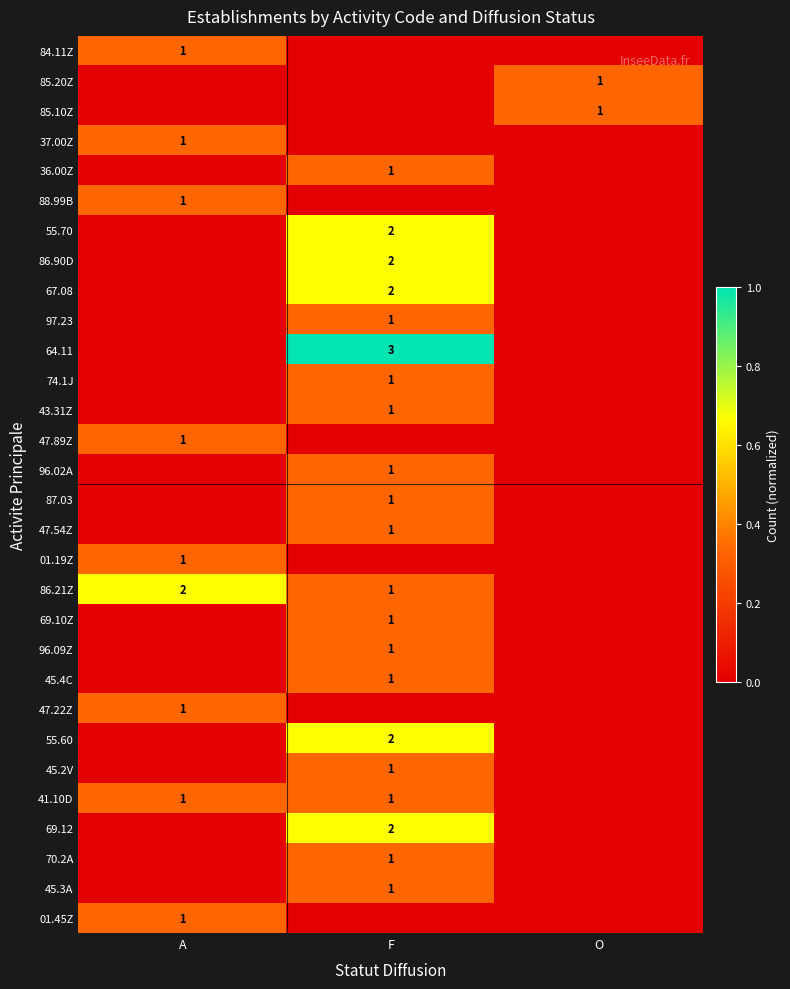

True or false: 47.89Z has a value of 2 at A.

False